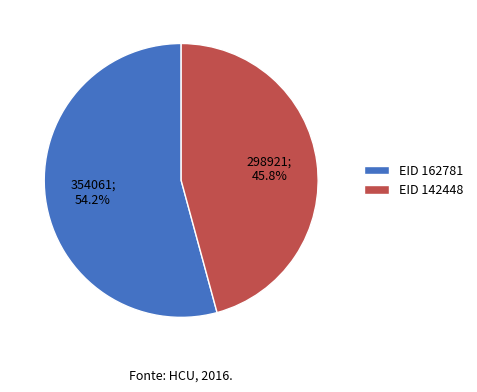

Is the sum of EID 142448 and EID 162781 greater than half?

Yes